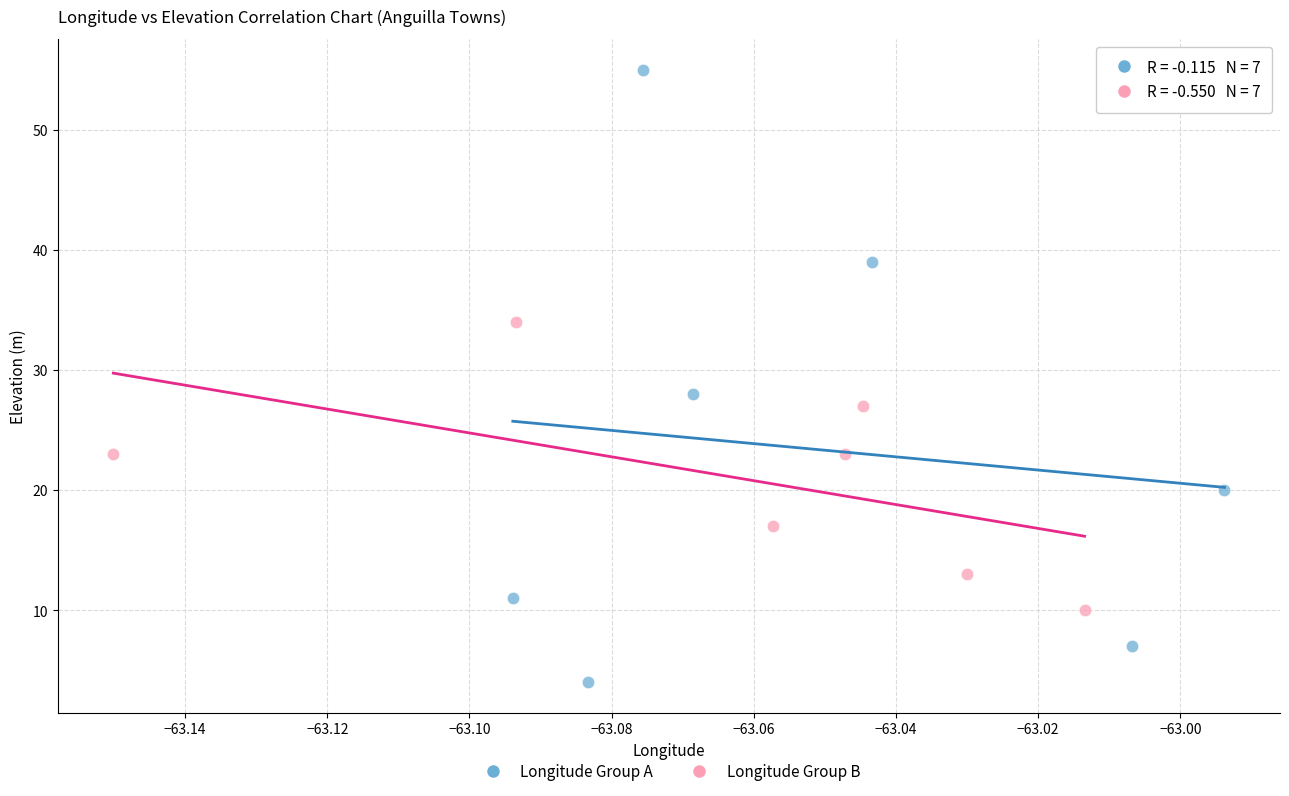

Which series contains the highest Y value?

Longitude Group A